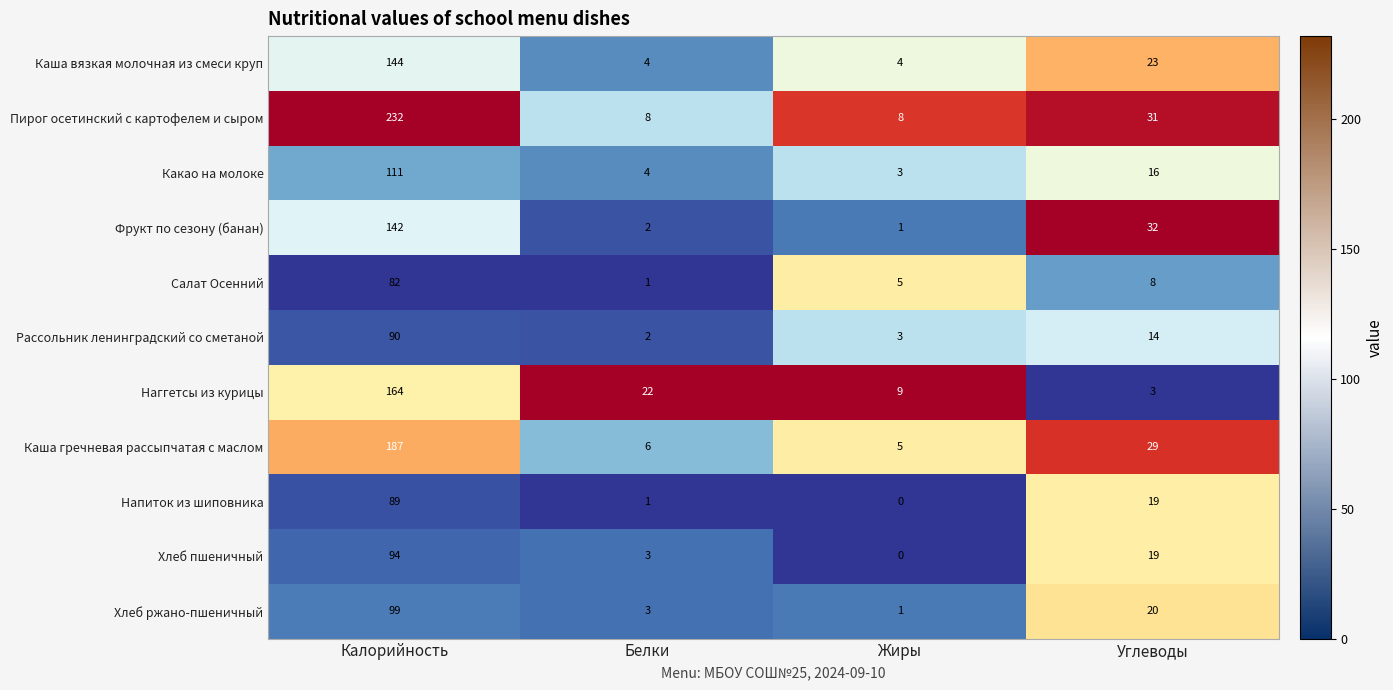

Which label corresponds to the smallest value in the chart?

Жиры